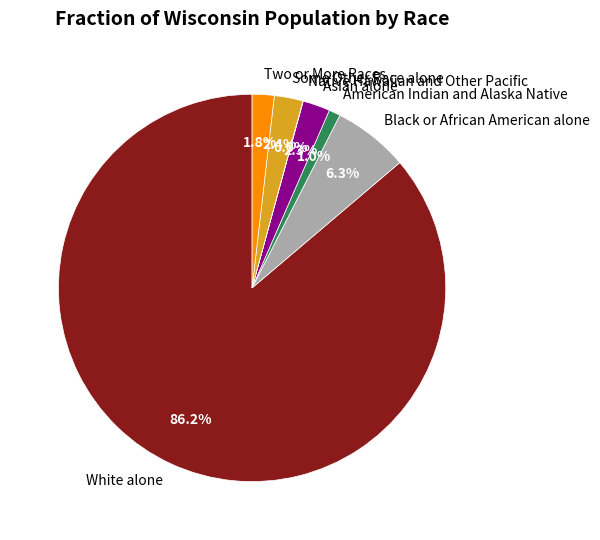

Do Two or More Races and American Indian and Alaska Native together represent more than half of the pie?

No